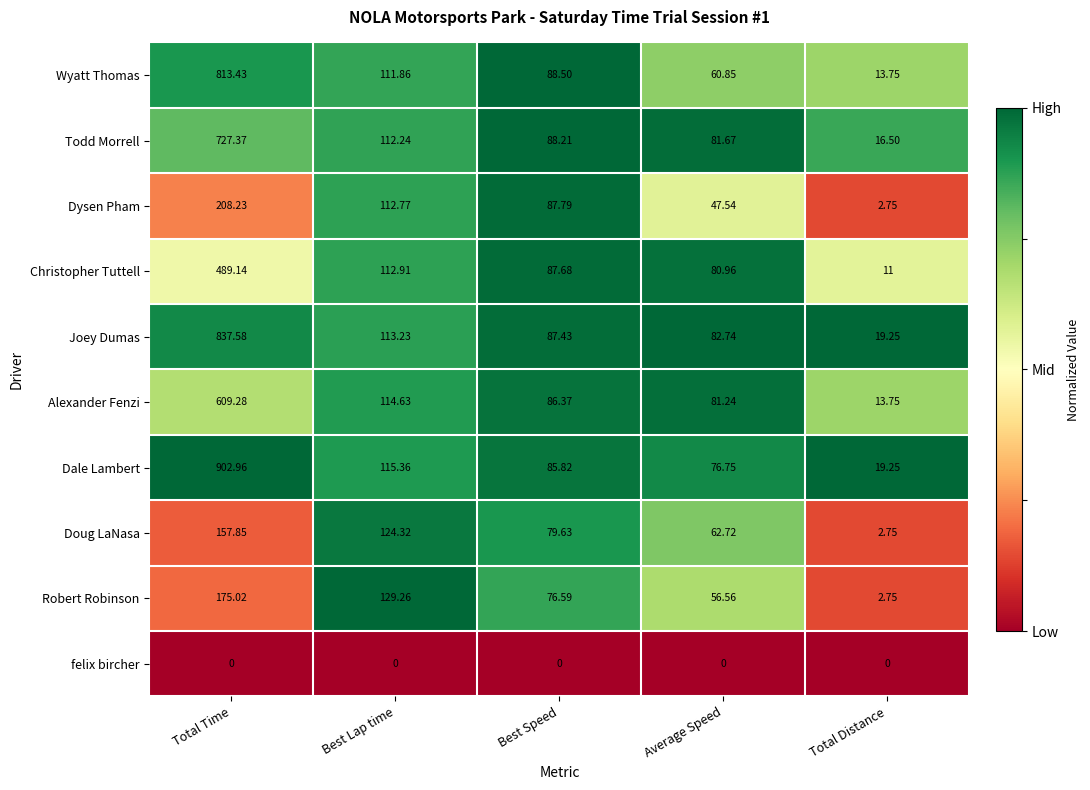

Which category has the highest value in the Todd Morrell series?

Total Time